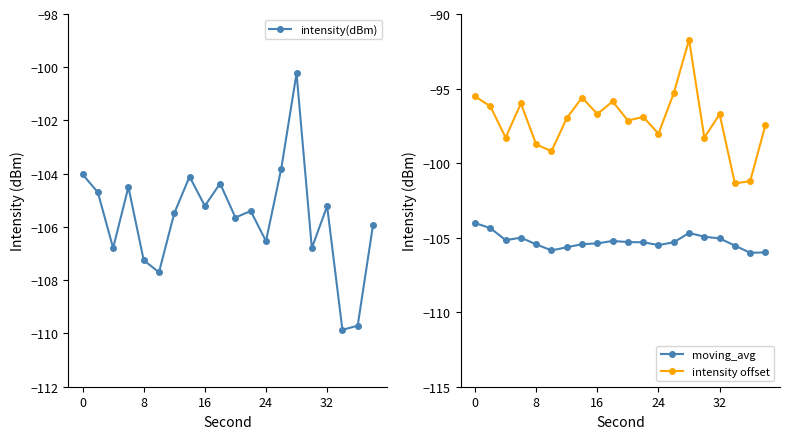

Count the number of categories in the chart.

20